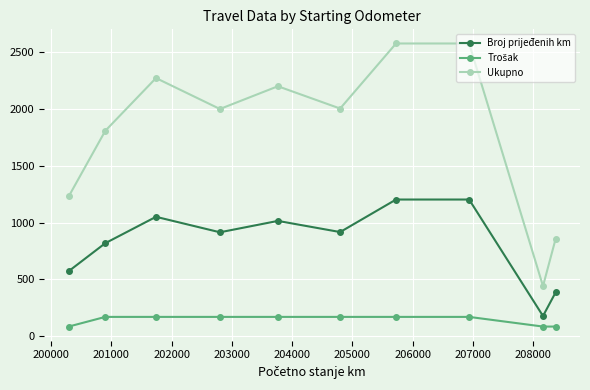

True or false: Broj prijeđenih km and Ukupno intersect in this chart.

False